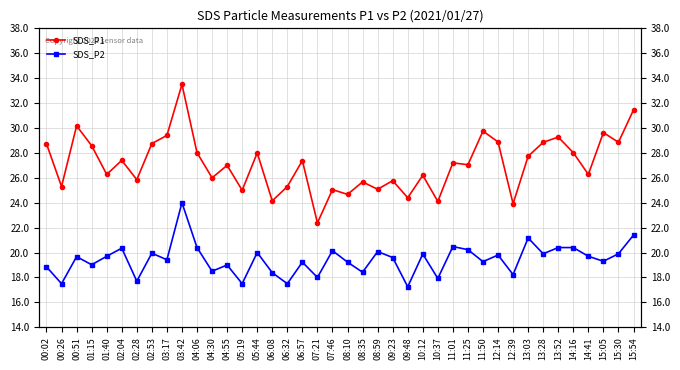

List the series in order of their peak value, lowest first.

SDS_P2, SDS_P1